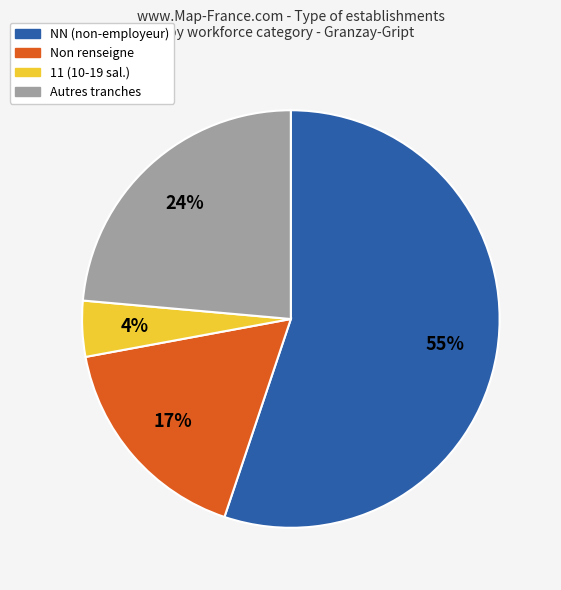

Is there a majority slice in this chart?

Yes